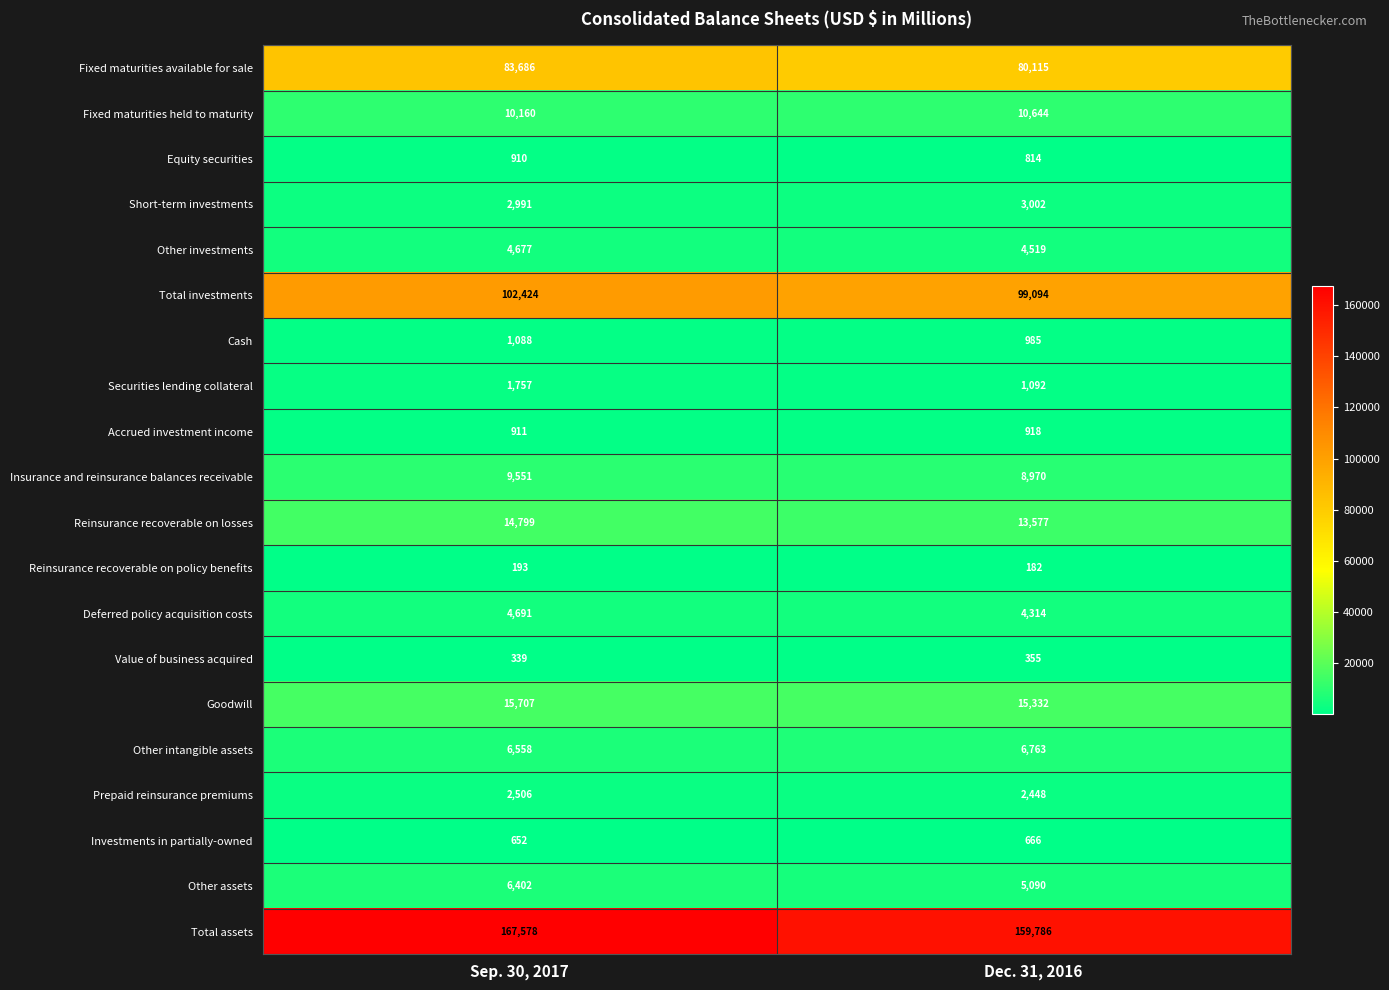

How many series are shown in this chart?

20